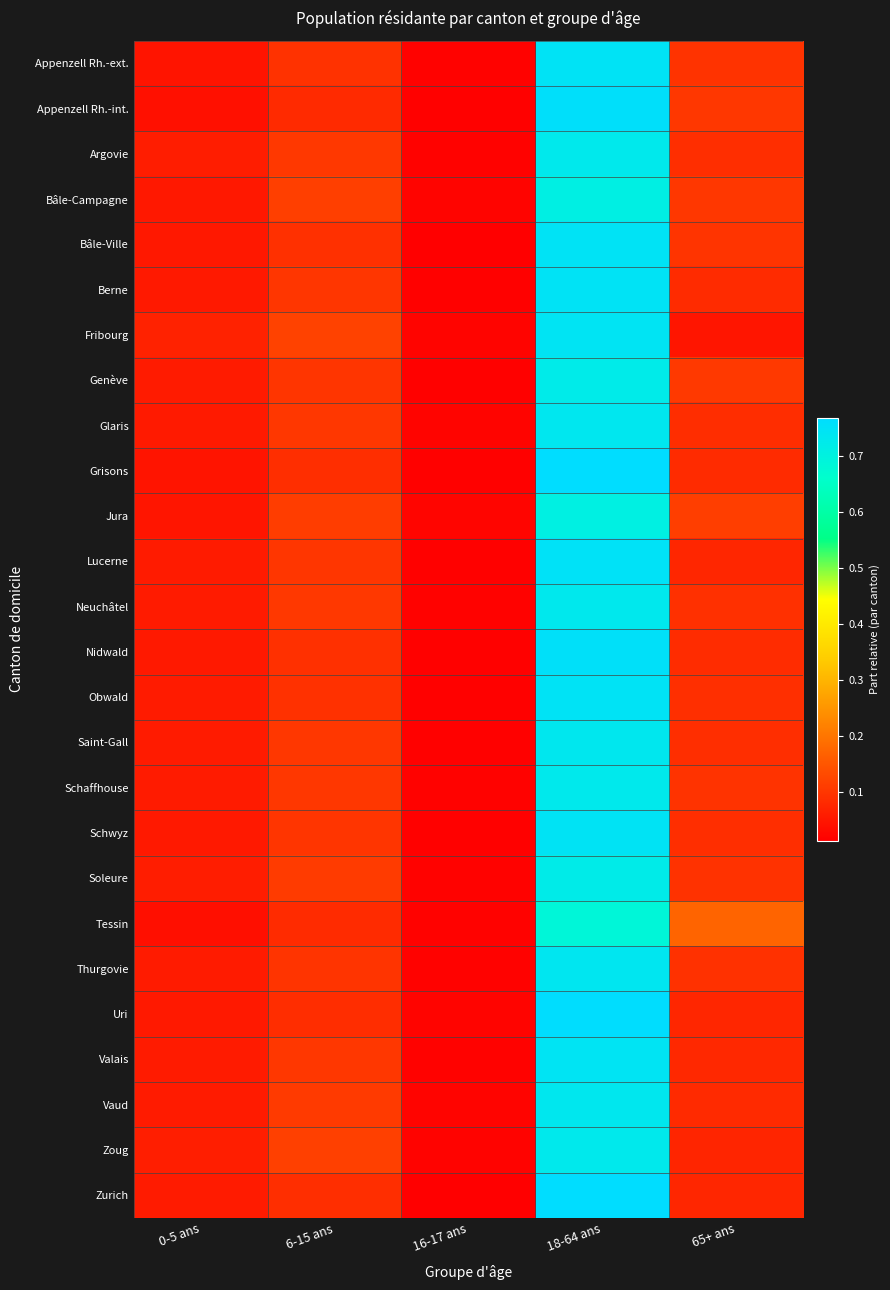

How many data points does each series have?

5